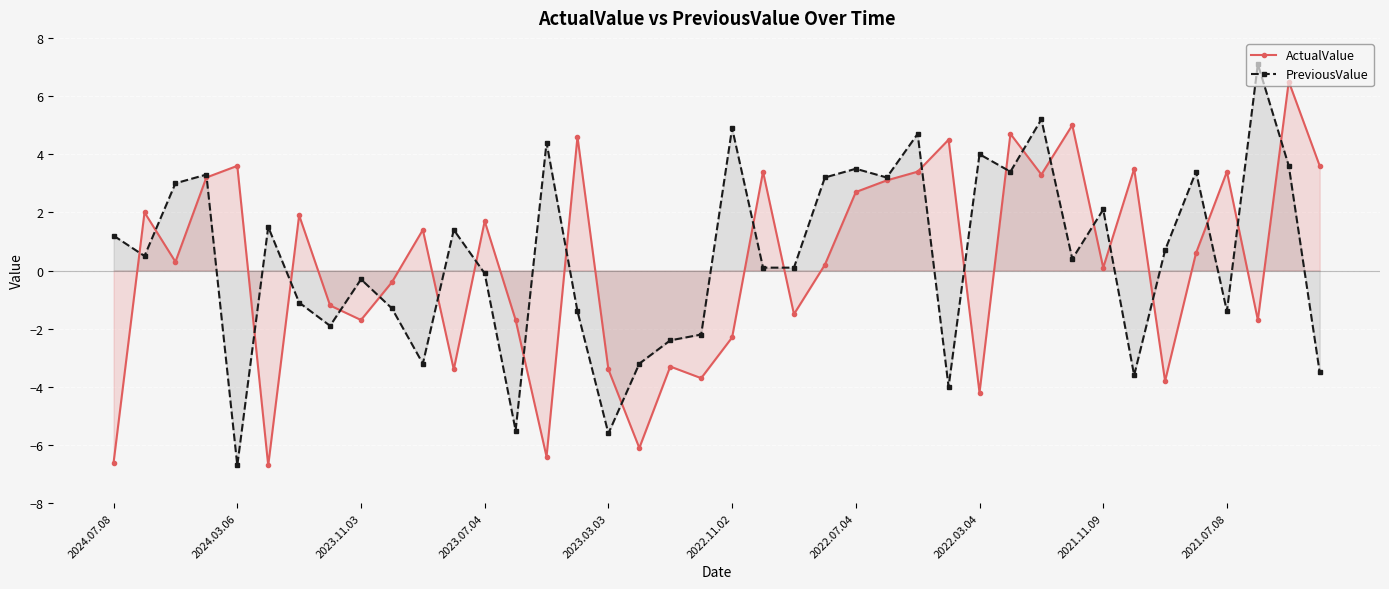

What position from the right is 38?

2